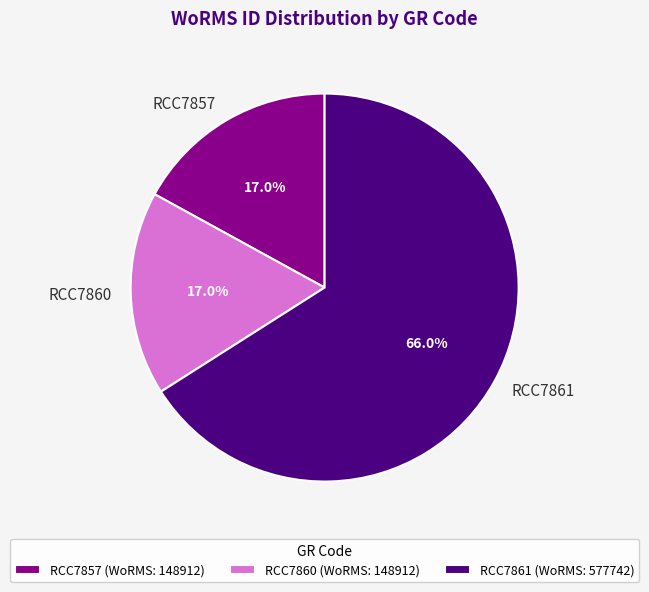

What percentage is NOT represented by RCC7857?

83.0%